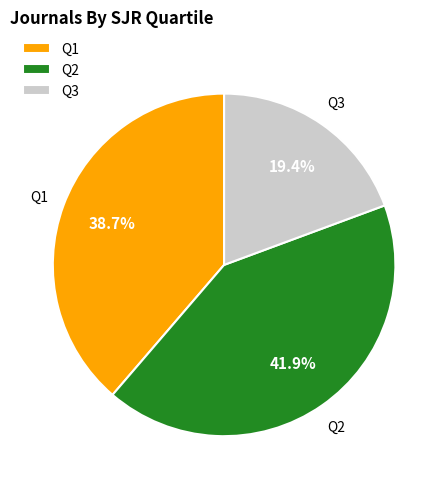

What percentage is the Q2 slice, to the nearest percent?

42%